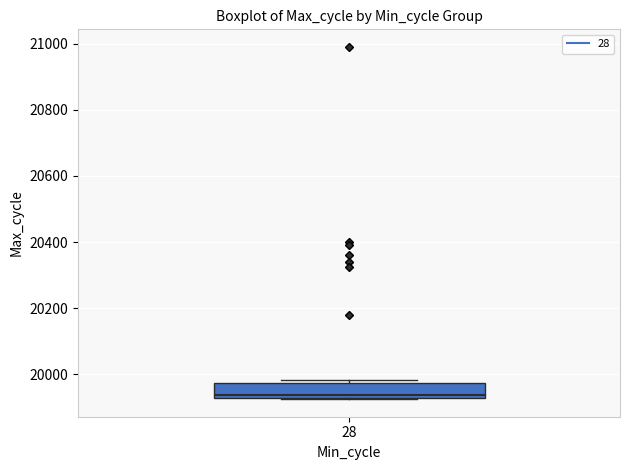

Transcribe this box plot: give where the median line is, the range the box spans, and where the two whiskers end, as read against the y-axis. The values are not printed on the chart, so give them approximately, as read against the axis.

median 19940, box 19920 to 19980, whiskers 19920 to 19980 (just above the box's upper edge)